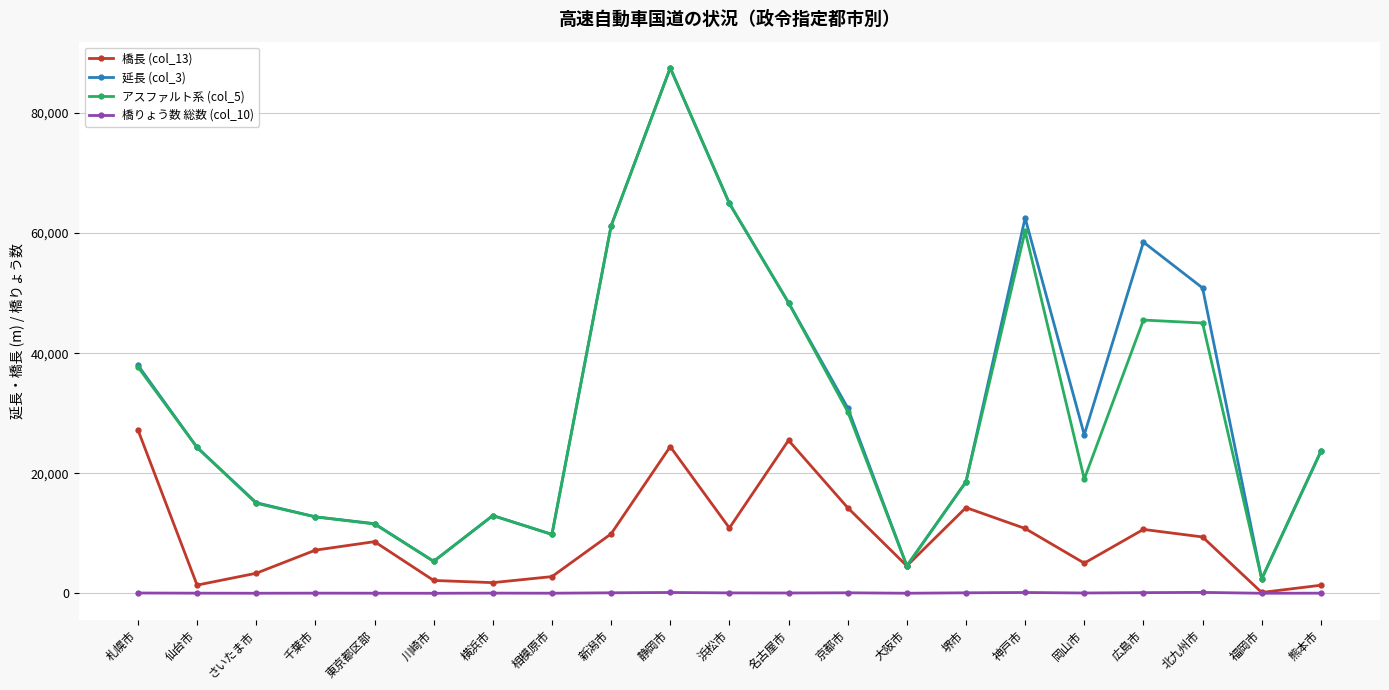

What is the total value across all series at 東京都区部?

31768